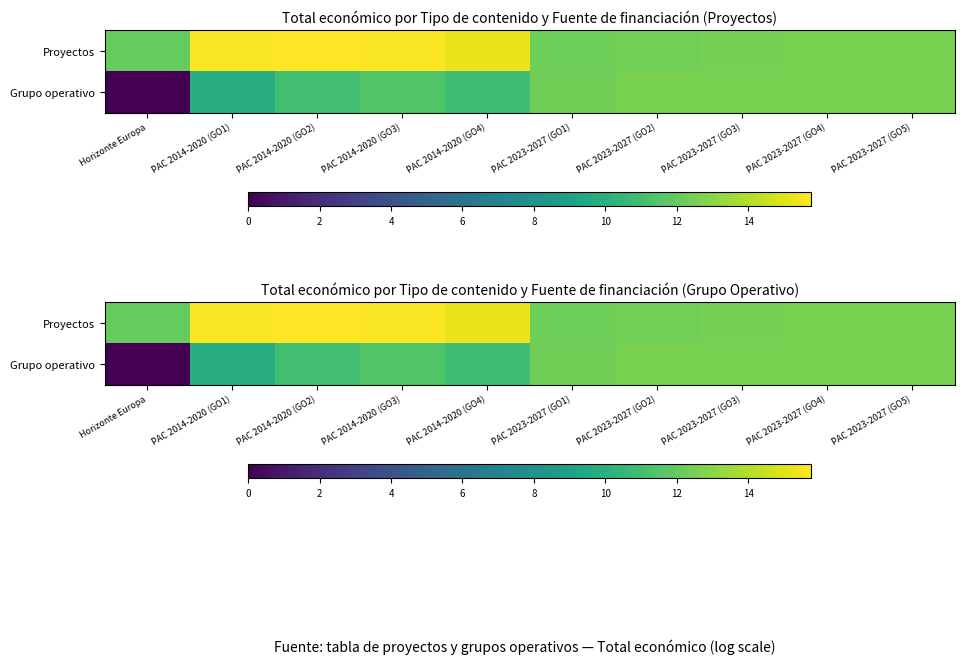

What is the average value of the Proyectos series?

13.7